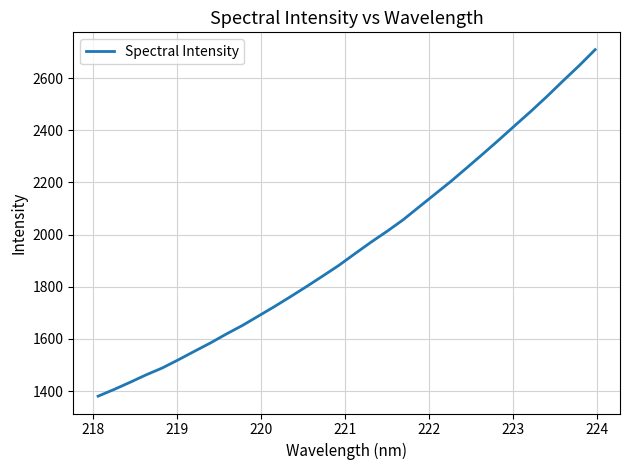

What is the minimum value shown in the chart?

1380.5